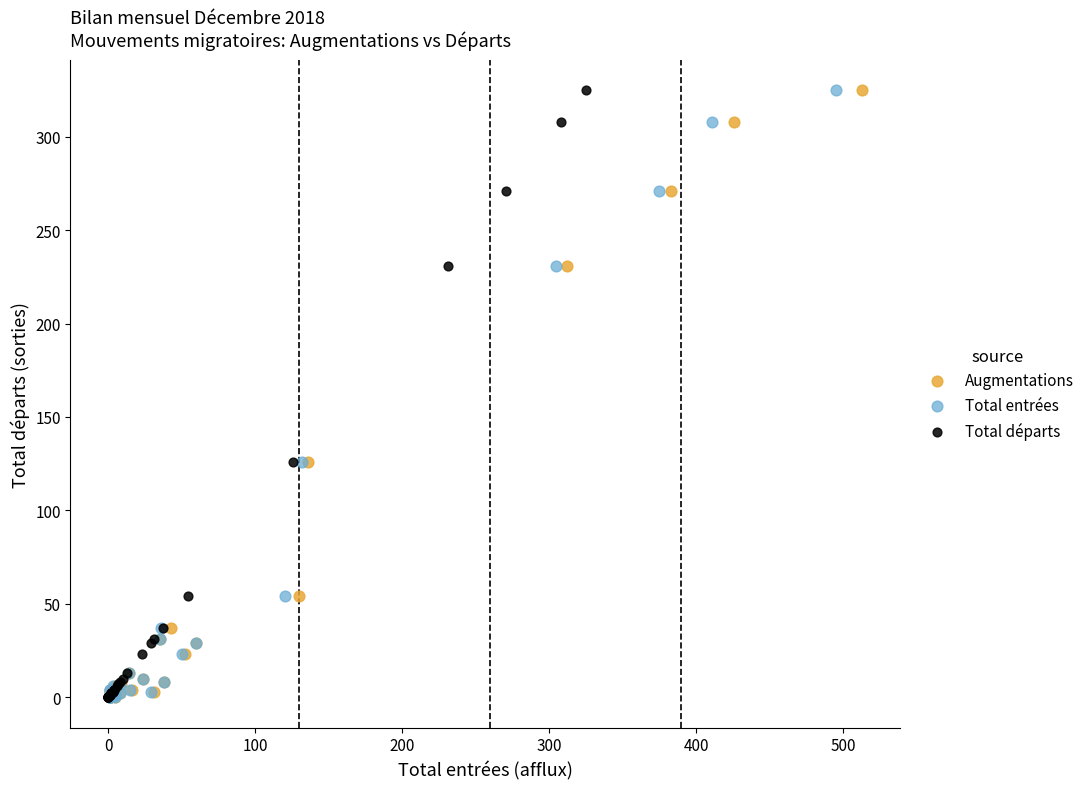

What are all the series names shown in the legend?

Augmentations, Total entrées, Total départs